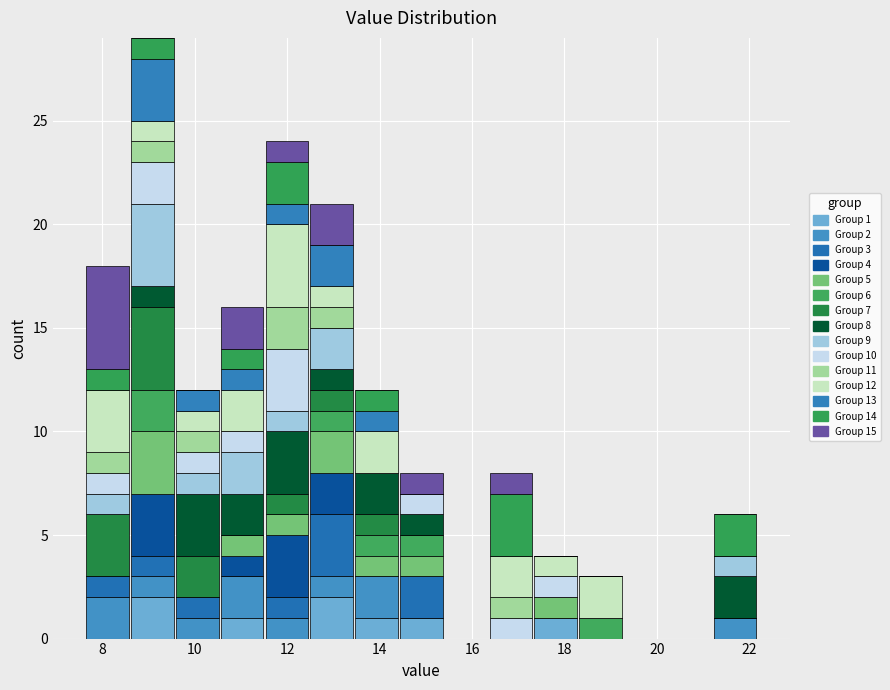

Which range on the x-axis has the tallest stacked bar (by total height)?

8.6 to 9.6